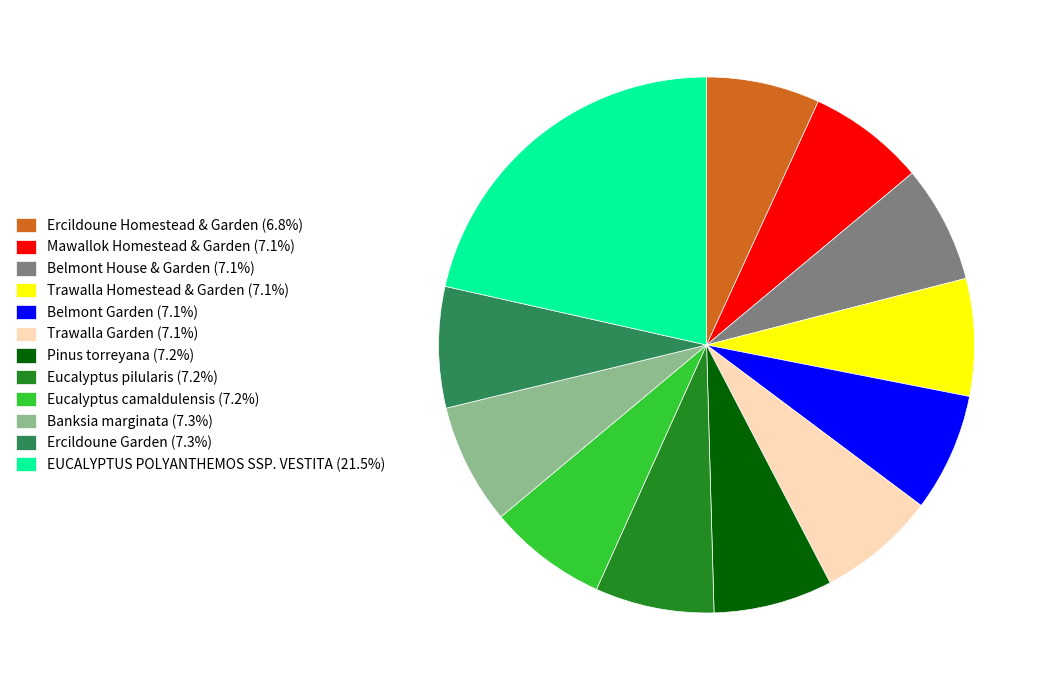

Approximately how many times larger is the value at Ercildoune Garden (7.3%) compared to Eucalyptus pilularis (7.2%)?

1.0